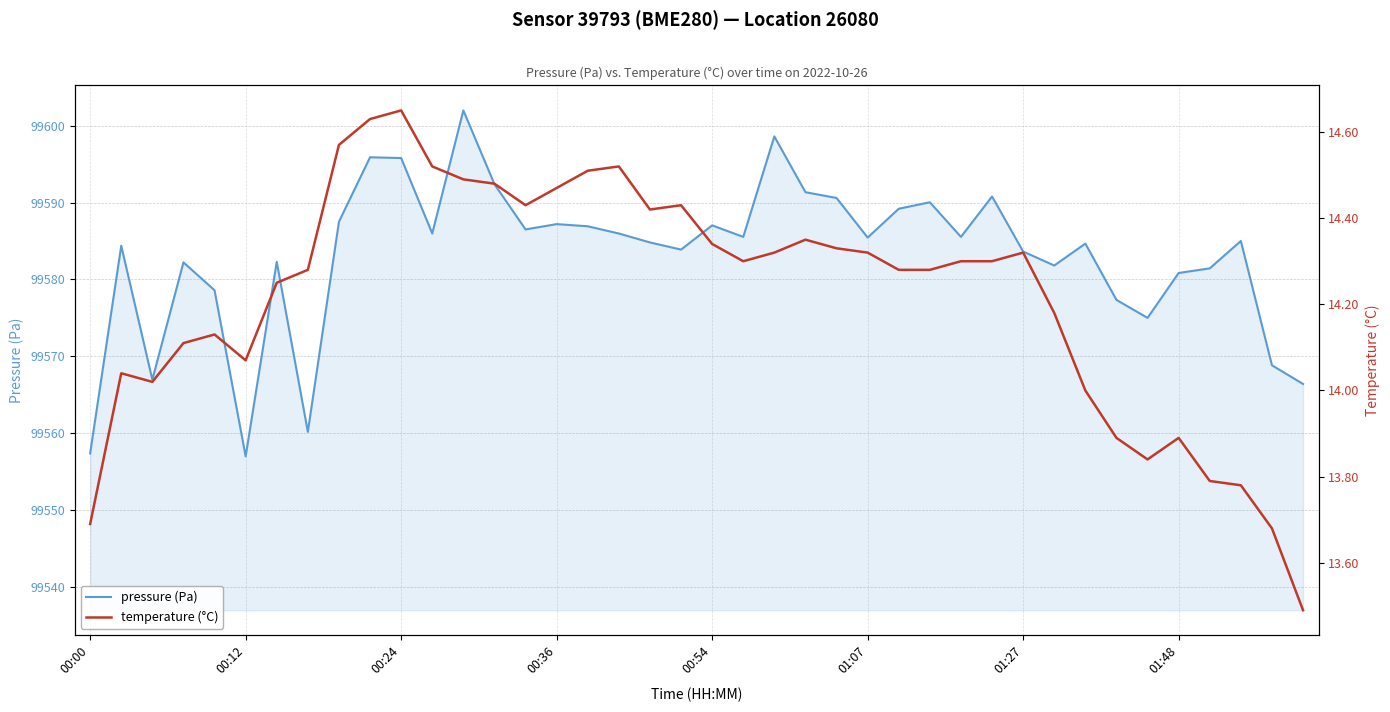

How many categories are shown in the chart?

40